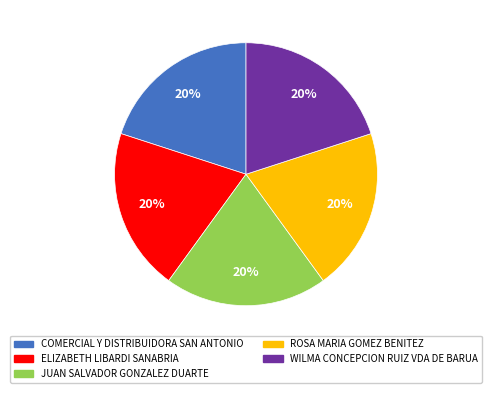

What is the ratio of the value at COMERCIAL Y DISTRIBUIDORA SAN ANTONIO to the value at WILMA CONCEPCION RUIZ VDA DE BARUA?

1.0